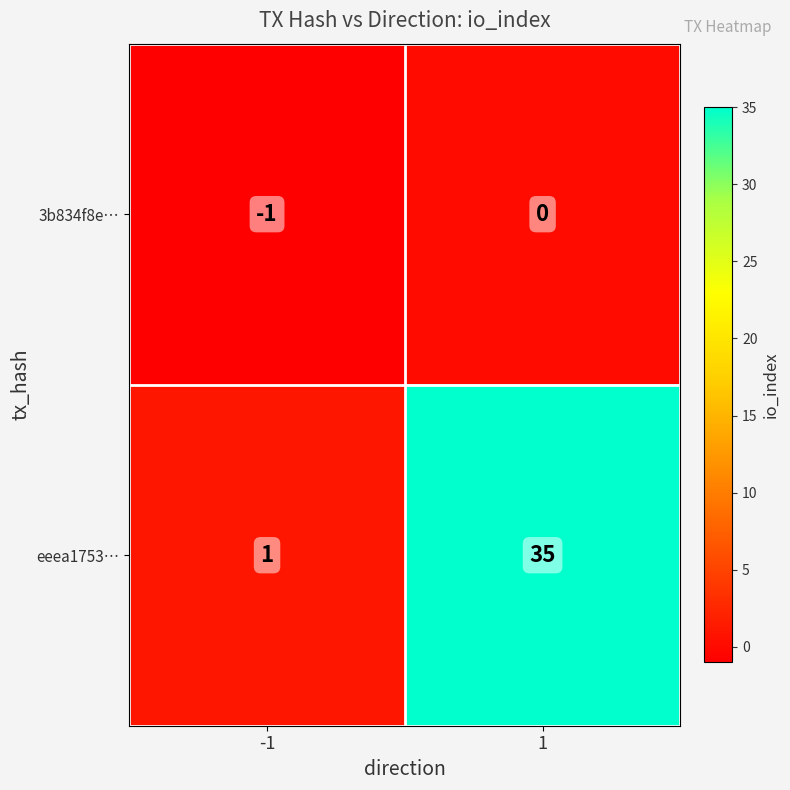

At how many categories does at least one series exceed 33?

1